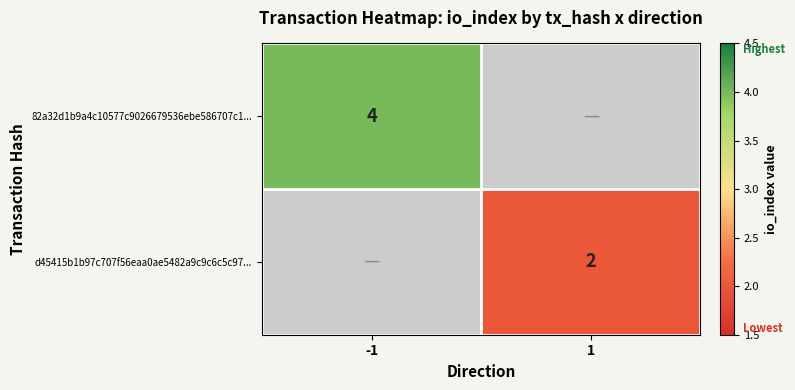

Which label corresponds to the largest value in the chart?

-1